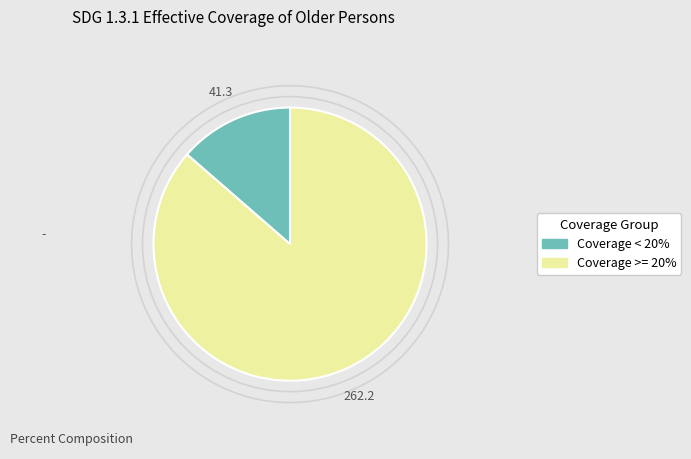

Does any single category account for the majority?

Yes